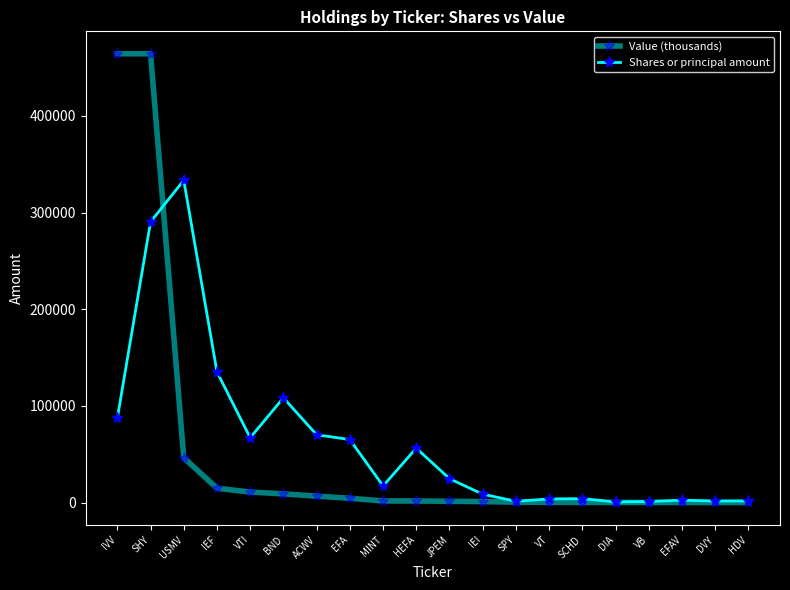

How many data points in Shares or principal amount are less than 24758?

10